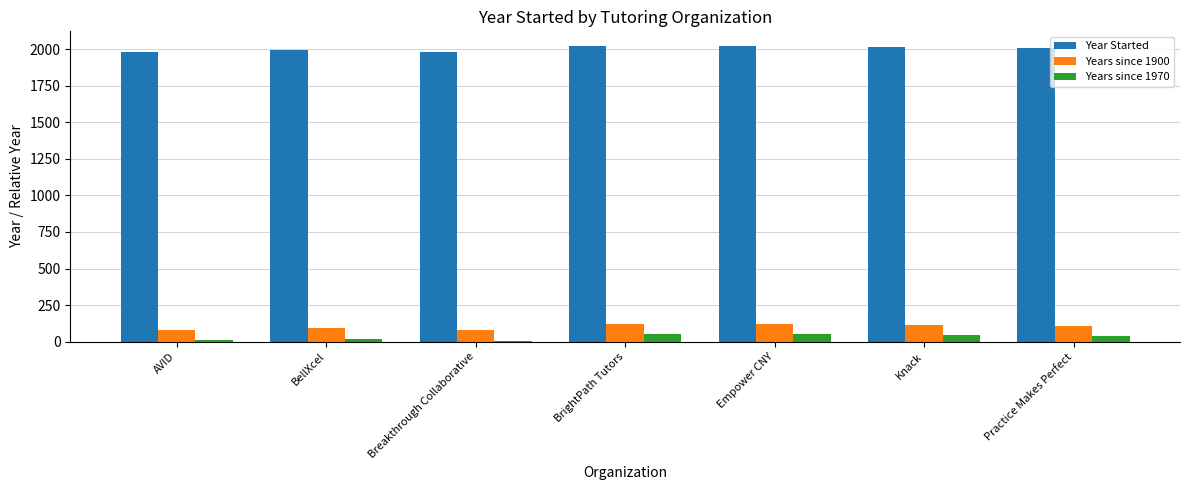

List the series in order of their peak value, highest first.

Year Started, Years since 1900, Years since 1970